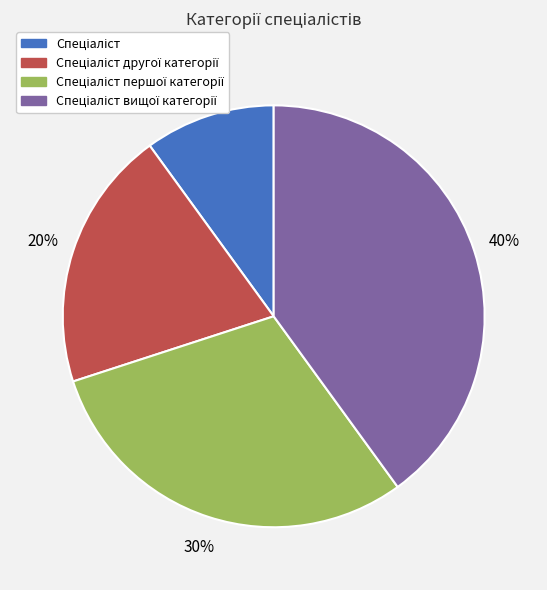

To the nearest percent, what is the average slice percentage?

25%